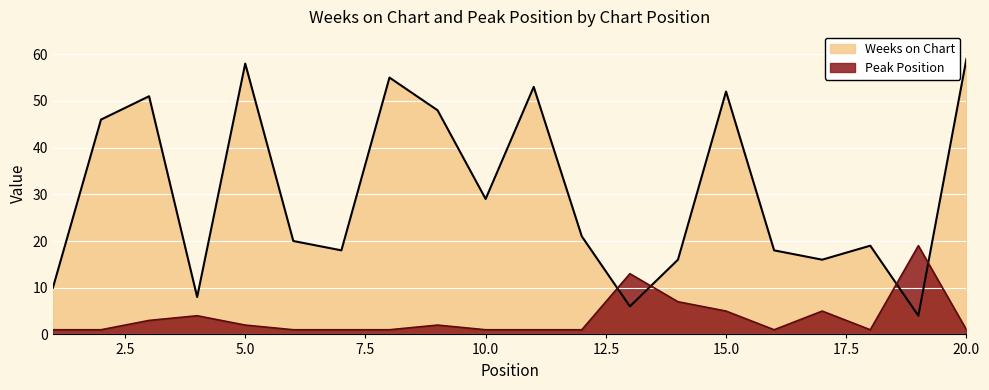

Count the number of categories in the chart.

20